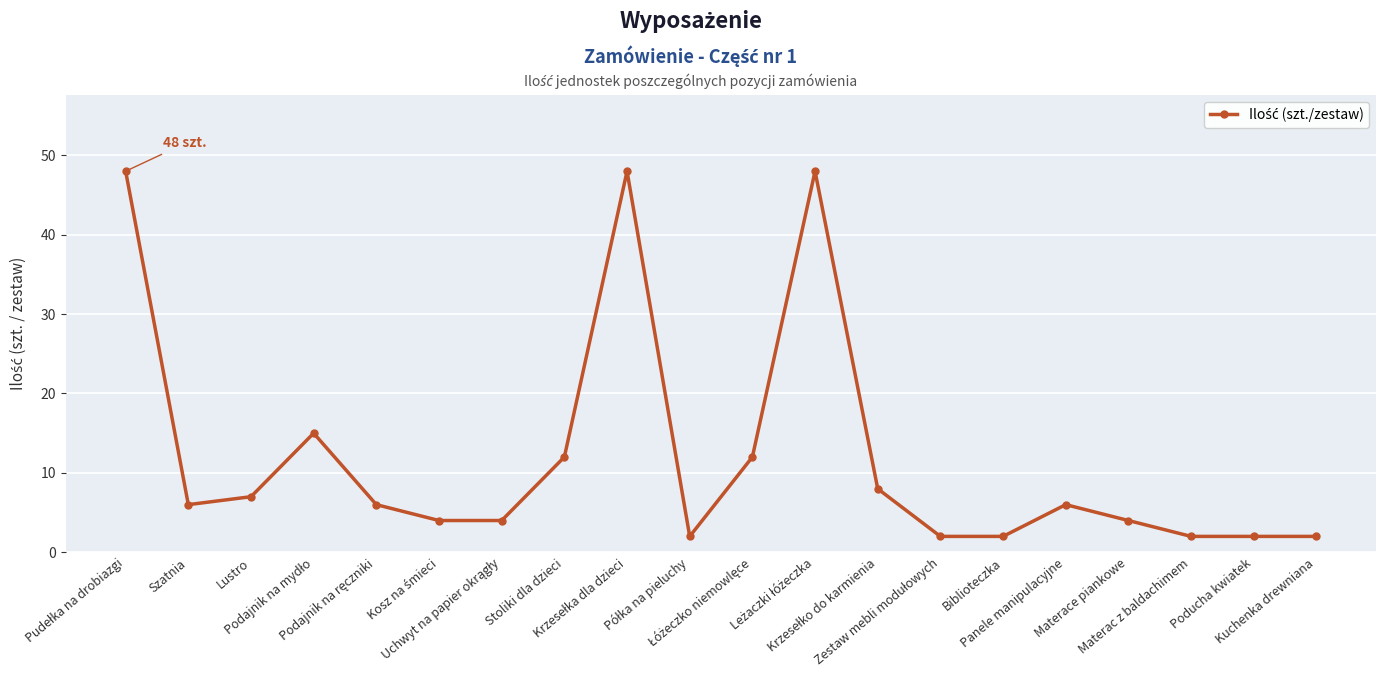

Reading left to right, transcribe all the data shown in this chart.

48	6	7	15	6	4	4	12	48	2	12	48	8	2	2	6	4	2	2	2